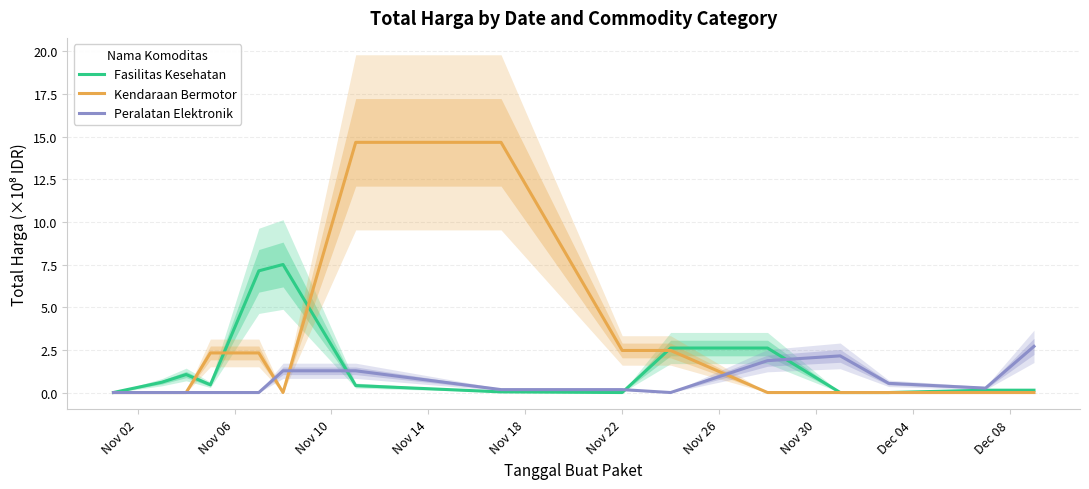

What is the label of the 9th point from the right?

Nov 26